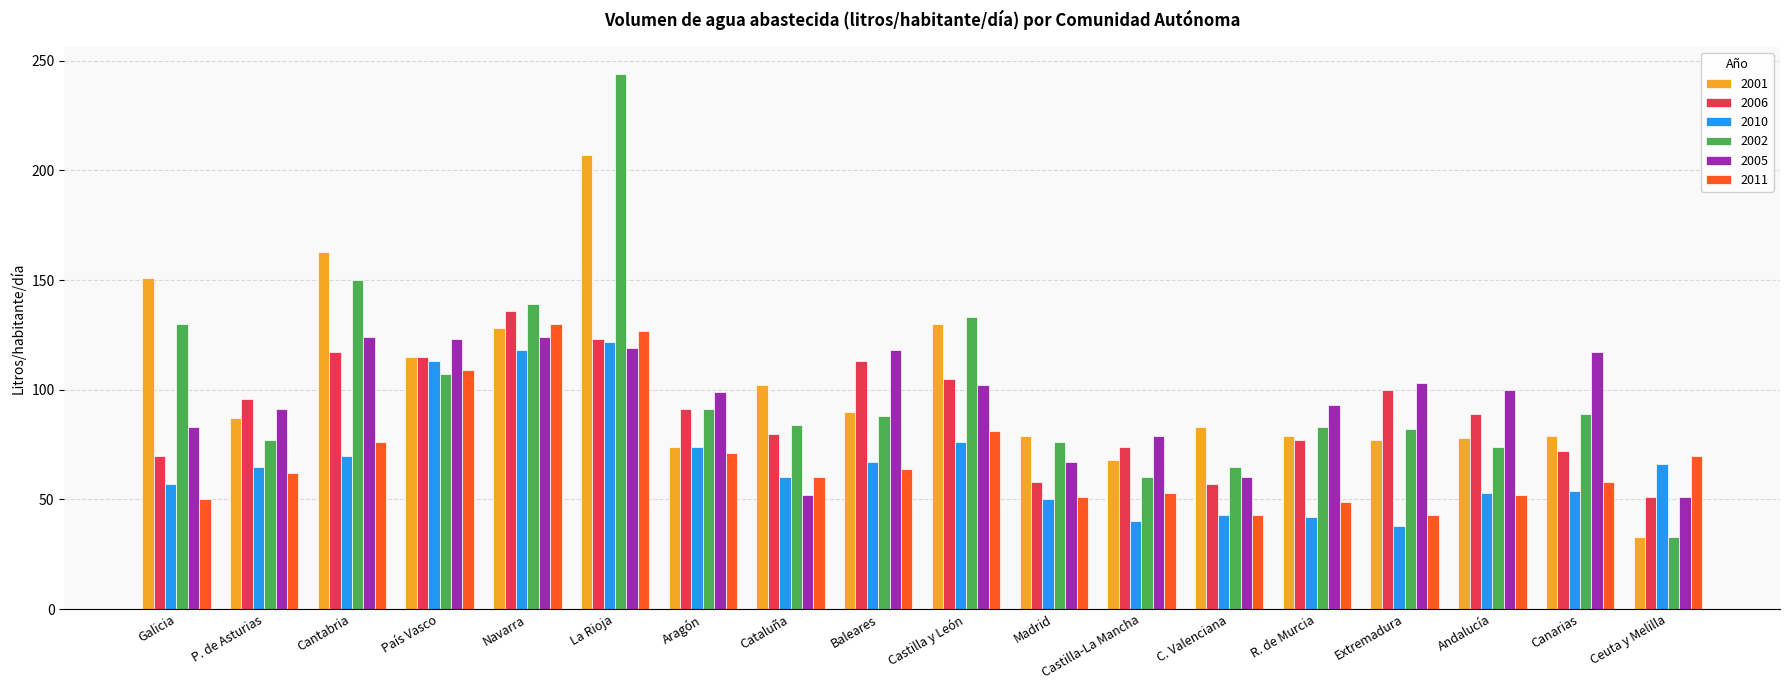

What is the minimum value for 2006?

51